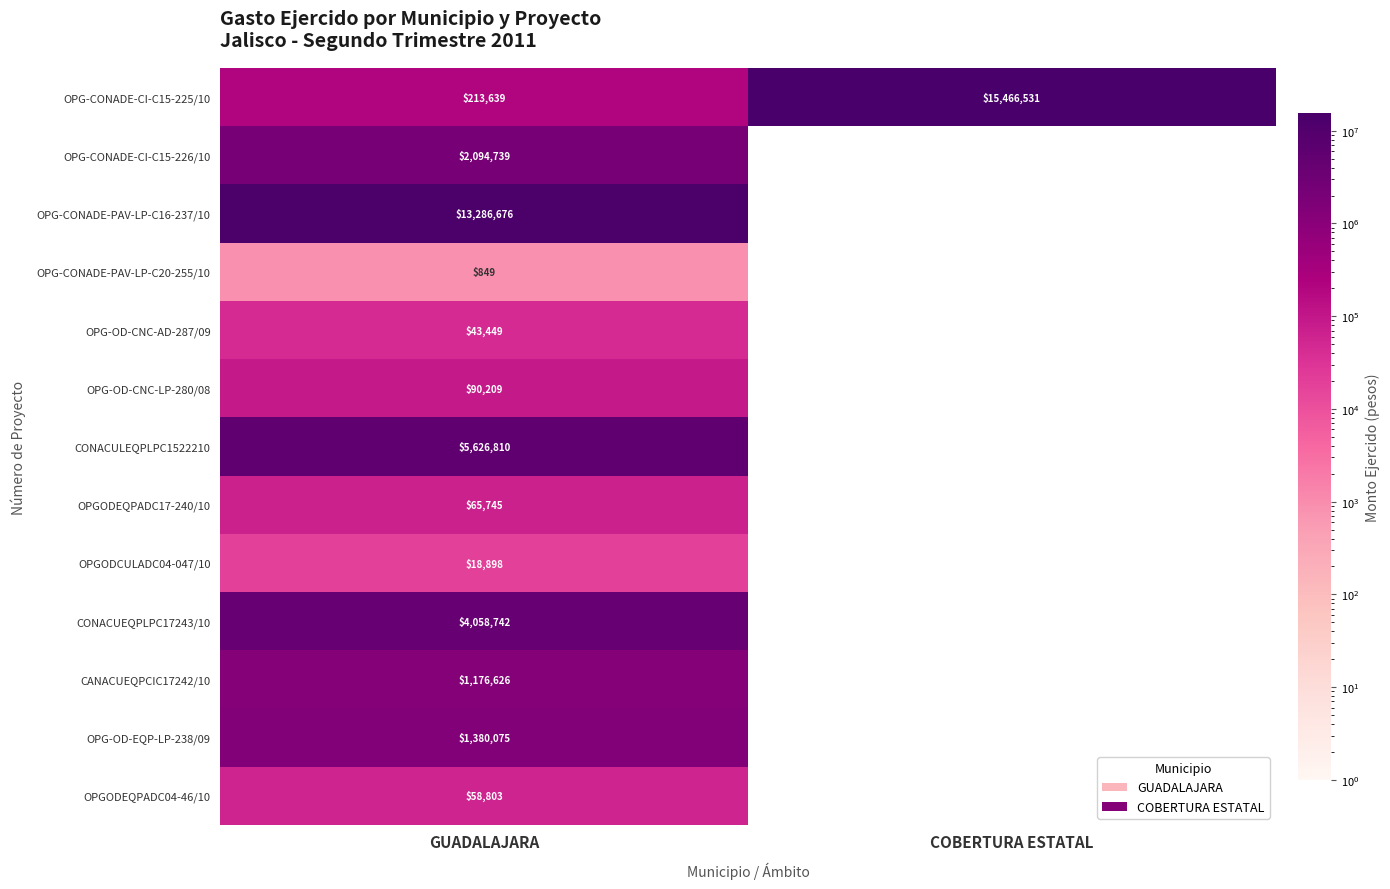

The value of OPG-CONADE-CI-C15-226/10 at GUADALAJARA is 3337710. True or false?

False